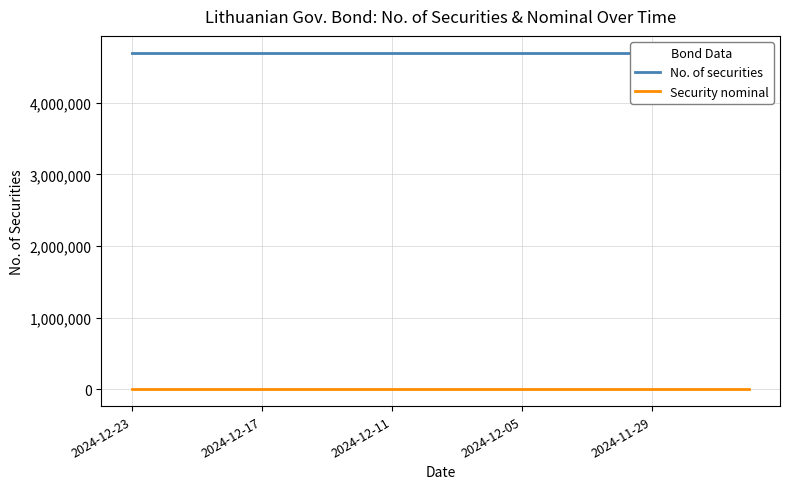

How many lines are shown in the chart?

2